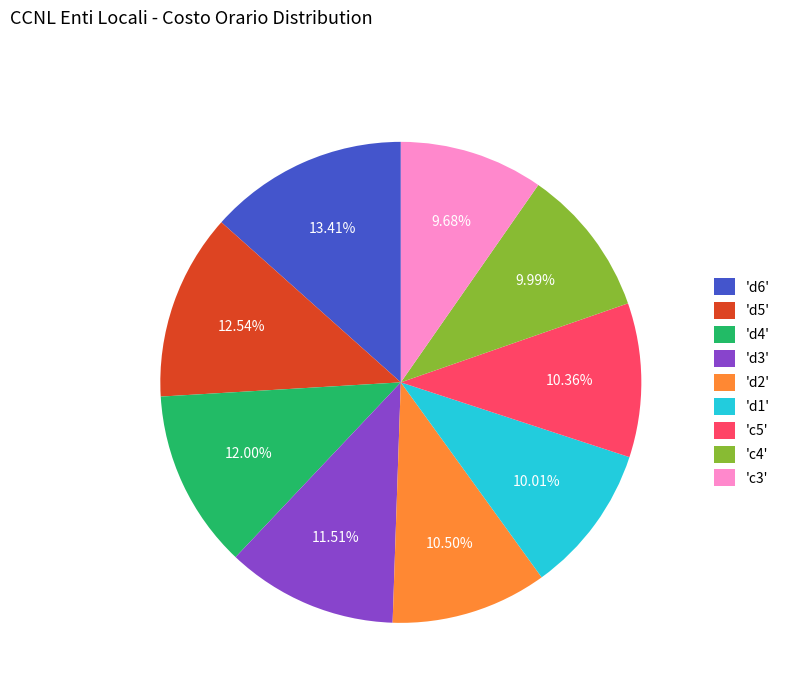

Combined, do 'd1' and 'd4' account for over 50%?

No